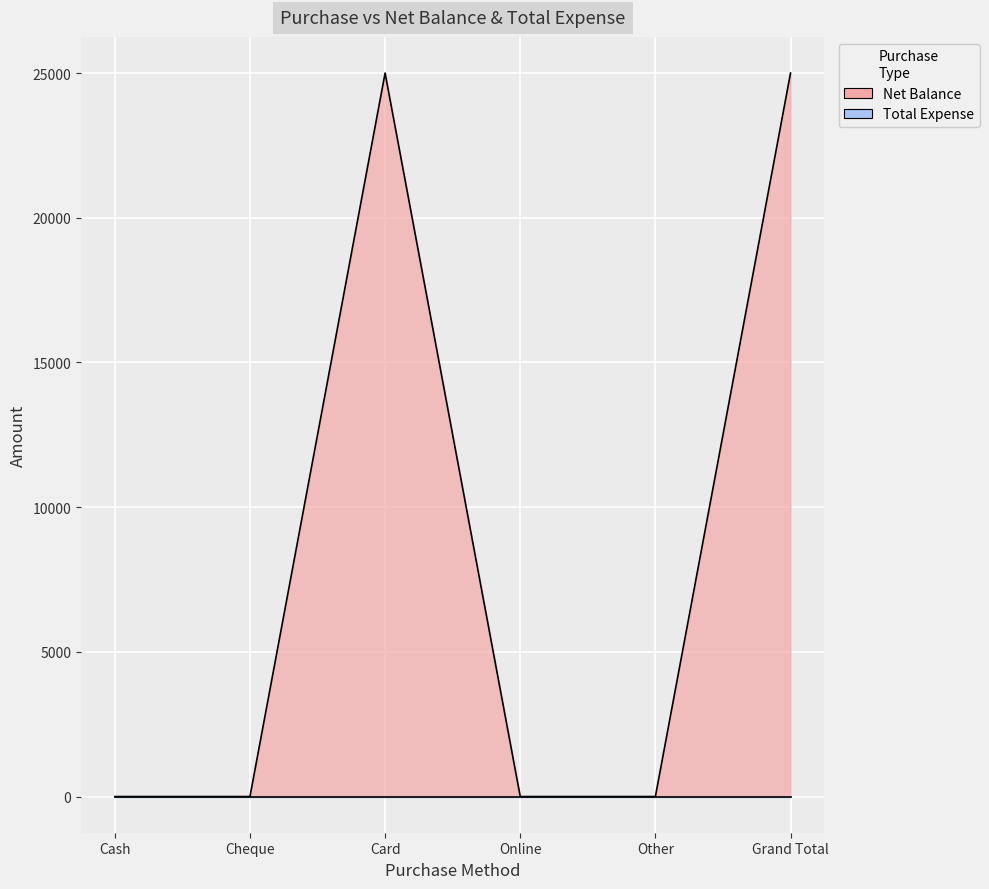

Count the values in the range 0 to 25000.

6